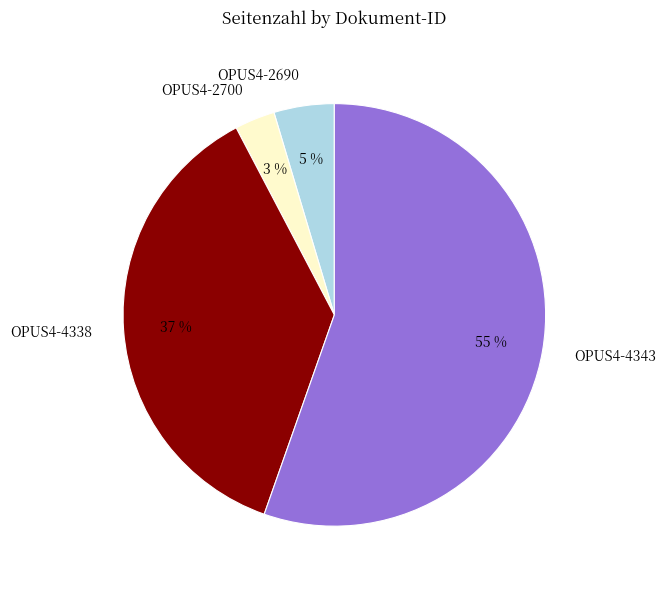

Which category has the smallest portion of the pie?

OPUS4-2700